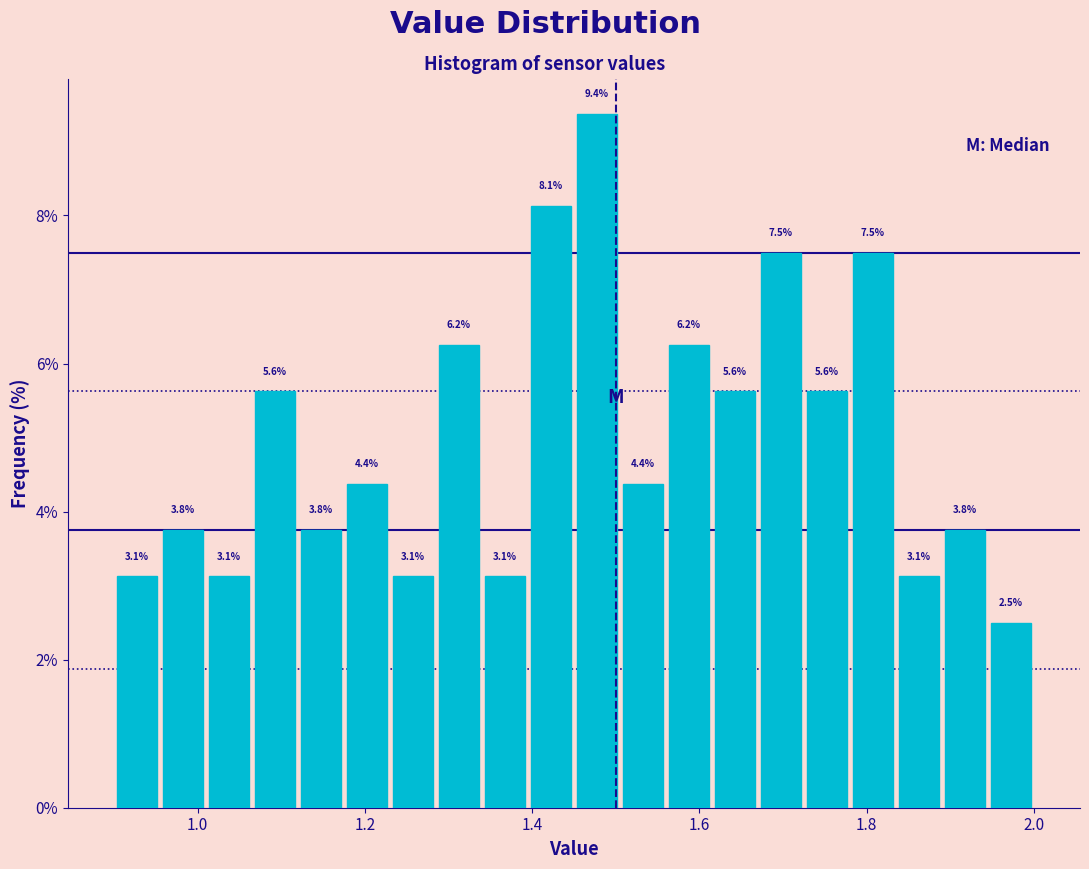

Read against the x-axis, roughly where is the centre of the tallest bar?

1.48